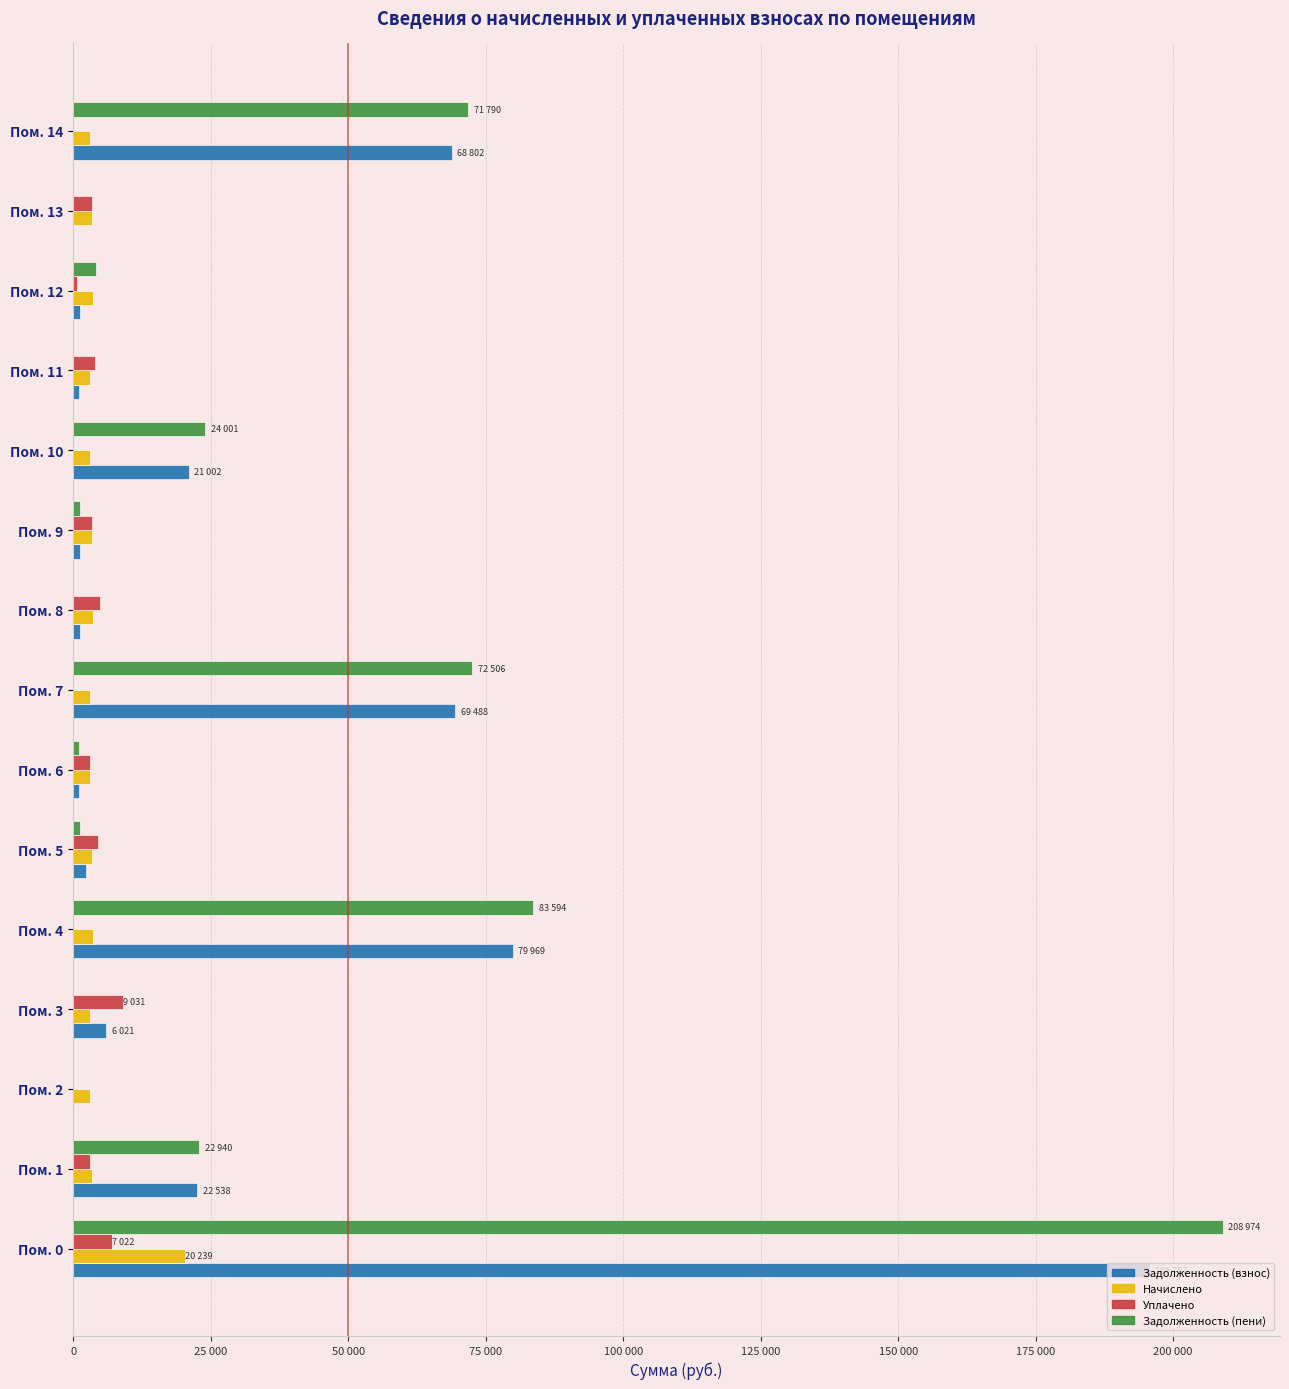

What are all the series names shown in the legend?

Задолженность (взнос), Начислено, Уплачено, Задолженность (пени)